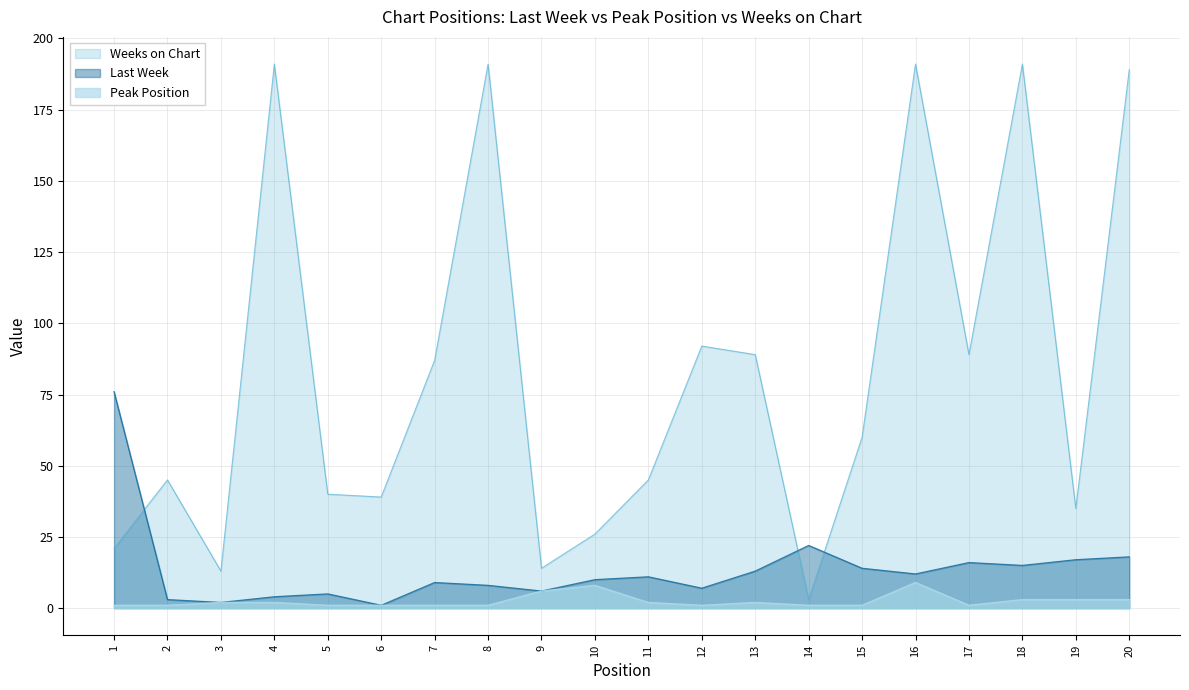

What is the maximum value shown in the chart?

191